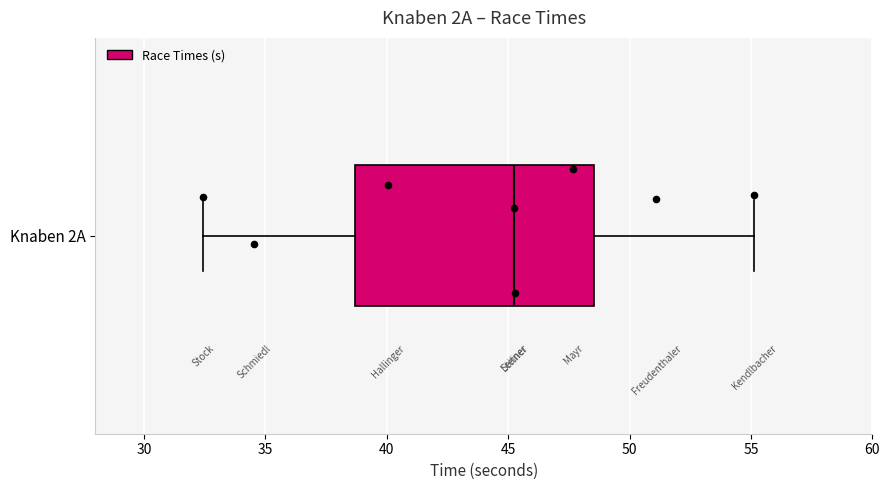

Transcribe this box plot: give where the median line is, the range the box spans, and where the two whiskers end, as read against the x-axis. The values are not printed on the chart, so give them approximately, as read against the axis.

median 45.5, box 38.5 to 48.5, whiskers 32.5 to 55.0